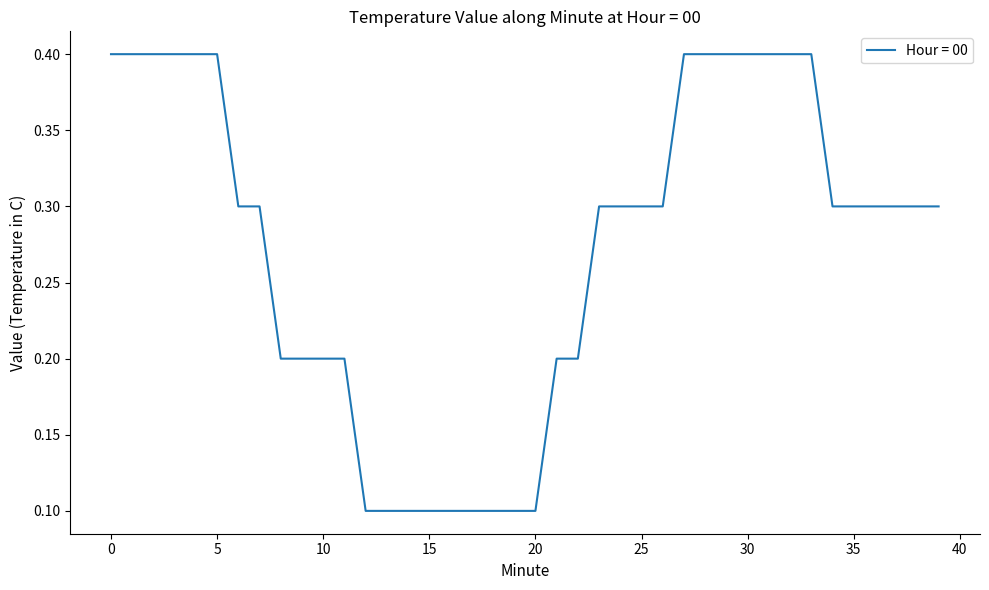

What is the difference between the maximum and minimum values?

0.3